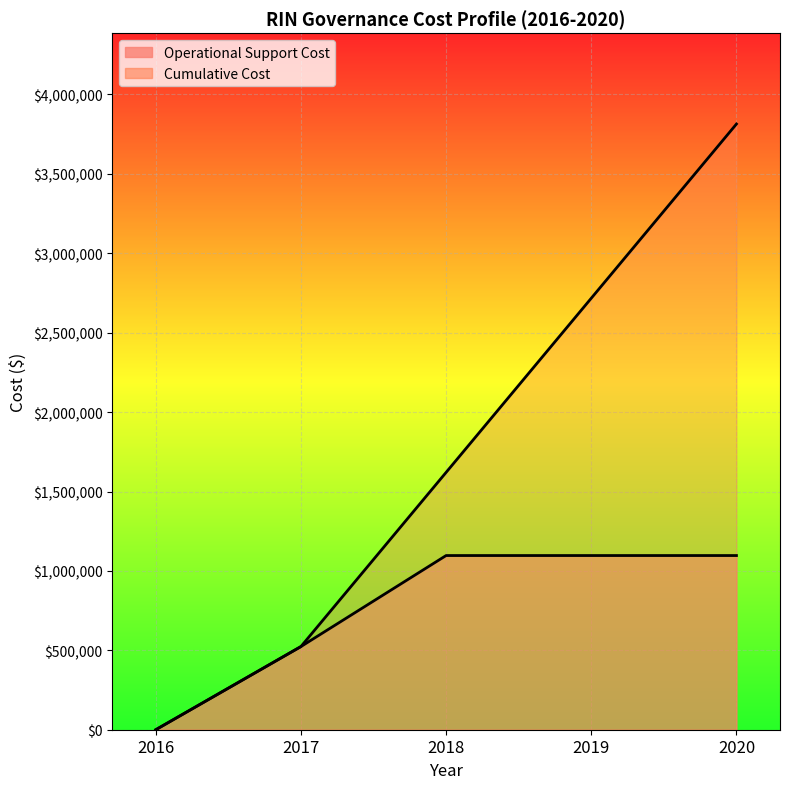

True or false: Operational Support Cost has a value of 1914655 at 2018.

False